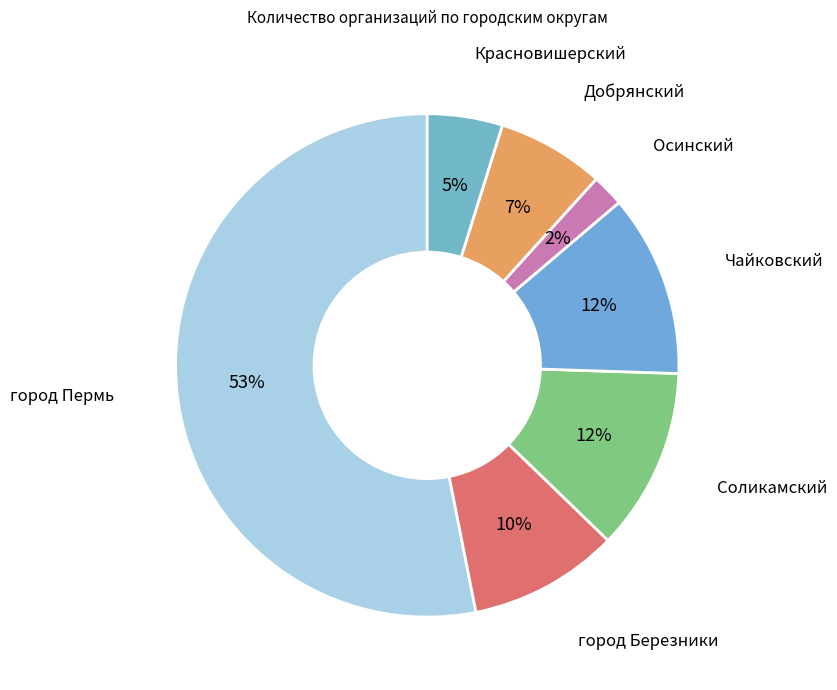

Is it true that Чайковский is 12% of the pie?

True